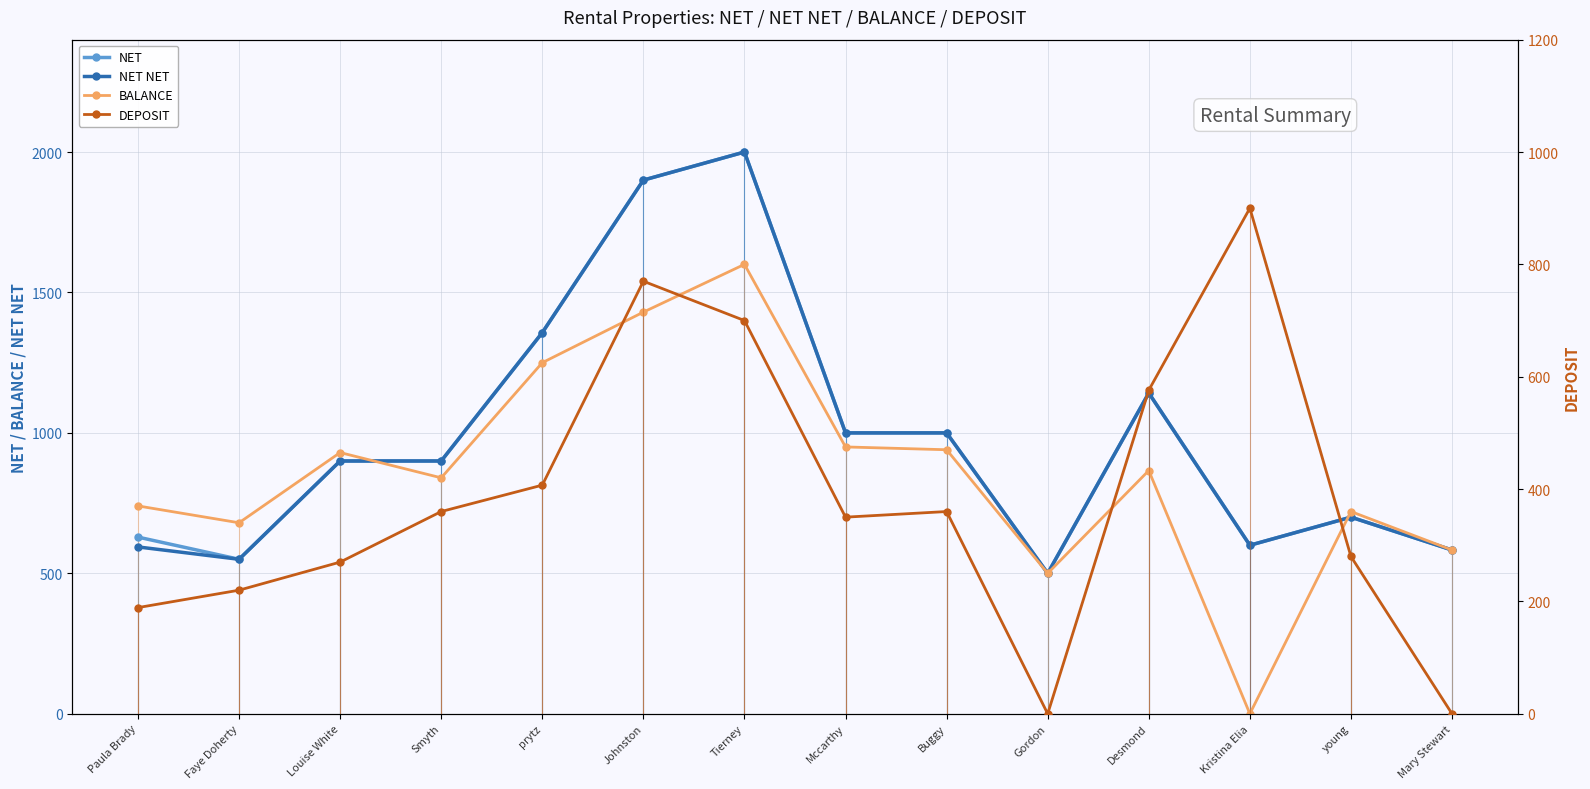

How many intersections are there between BALANCE and DEPOSIT?

2